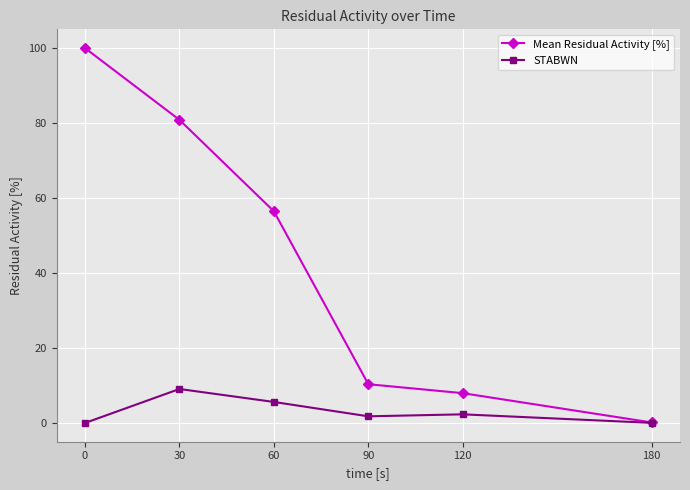

Which series has the largest total across all categories?

Mean Residual Activity [%]